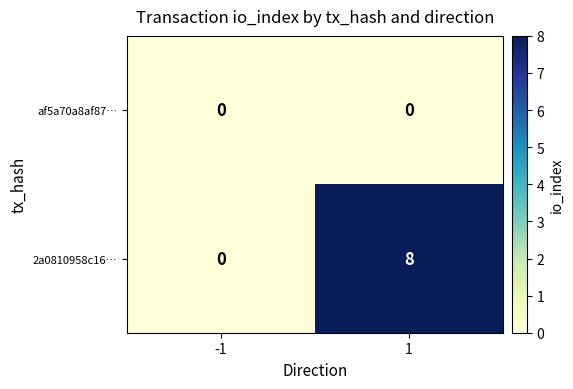

What is the difference between the 2a0810958c16… values at 1 and -1?

8